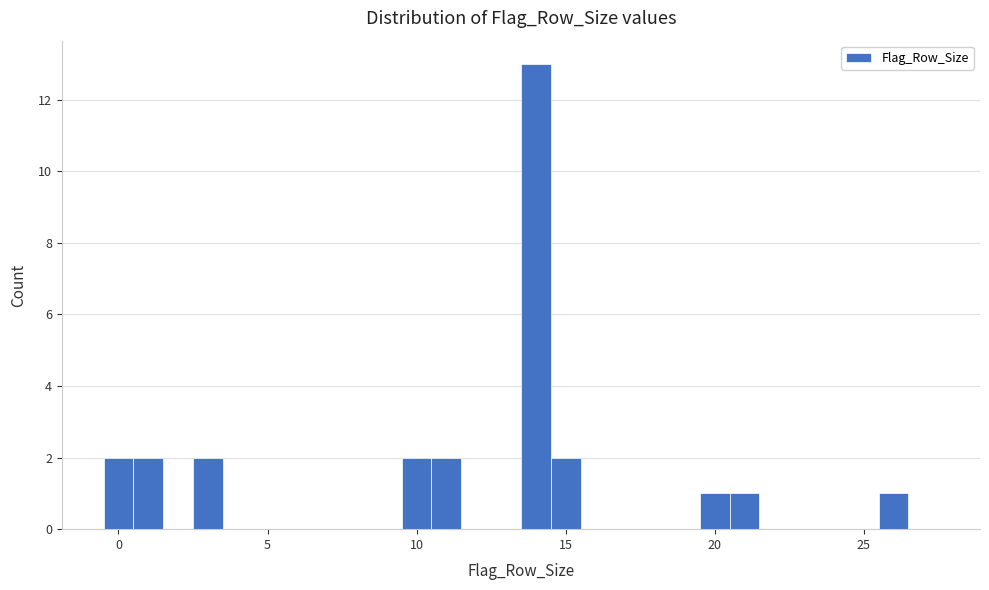

Around what value on the x-axis is the tallest bar? Give the approximate position of its centre, as read against the axis.

14.0